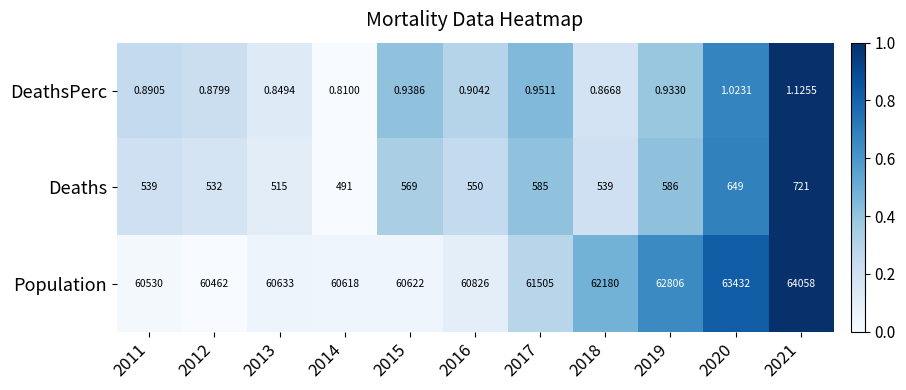

Is the value of Population at 2017 greater than the value of DeathsPerc at 2017?

Yes